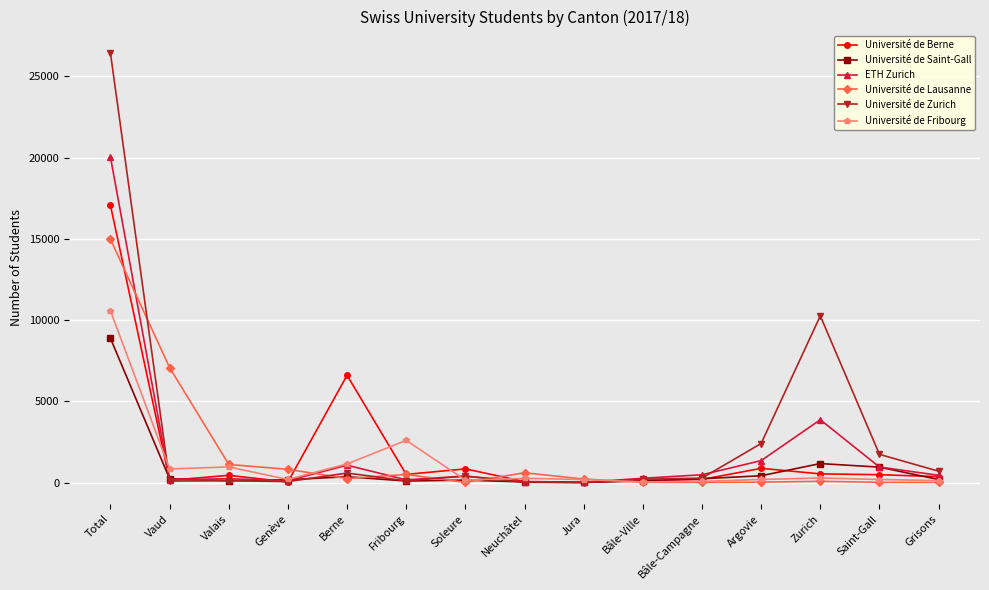

True or false: Université de Saint-Gall has more than 0 interior local peaks.

True